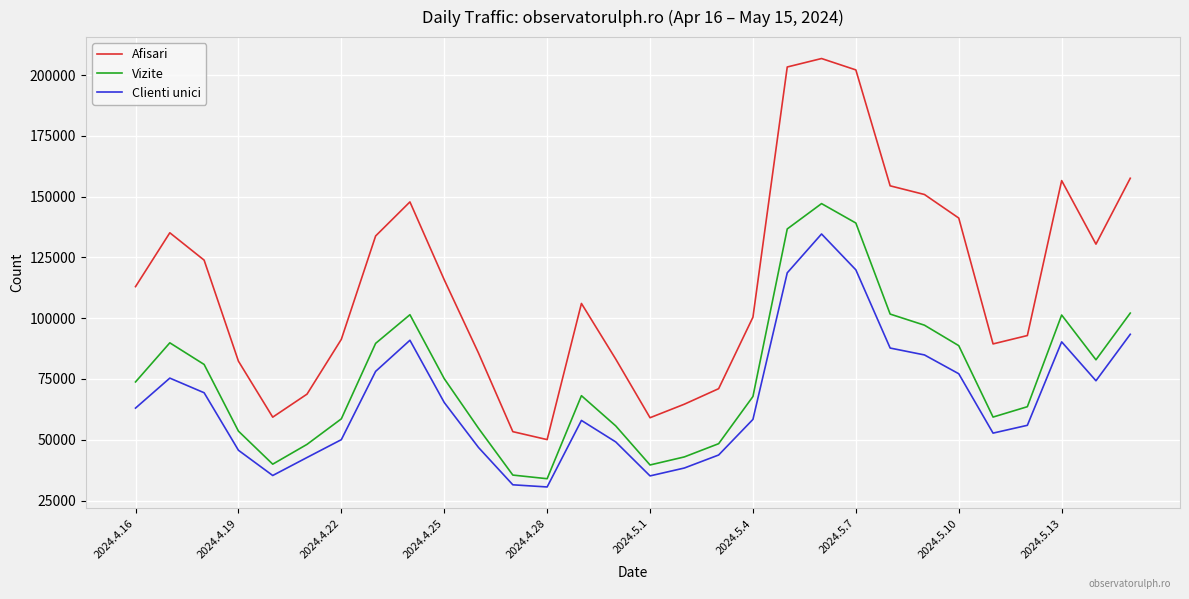

Which series has the largest total across all categories?

Afisari